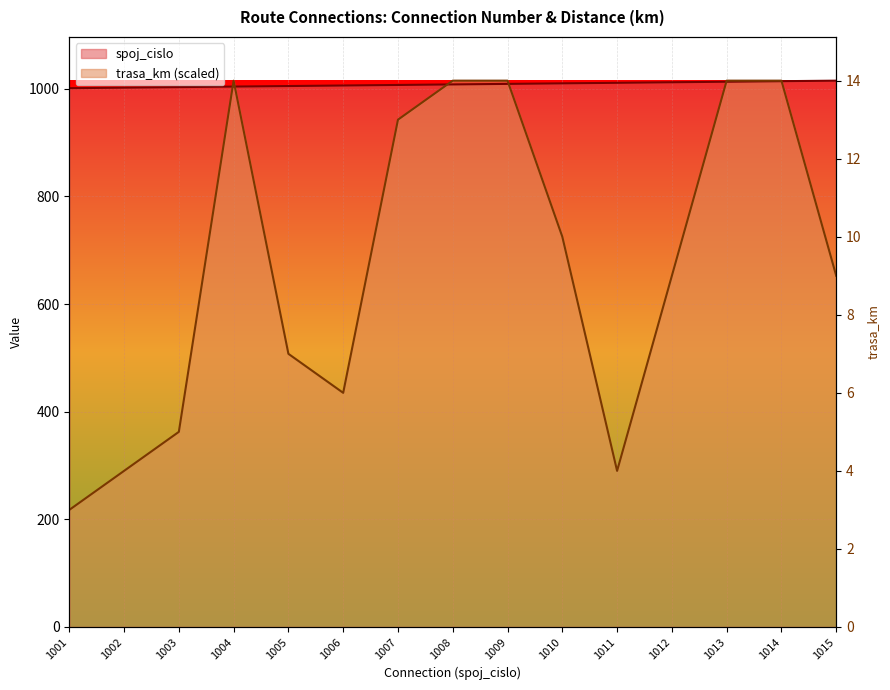

Which series ends up on top after the final intersection of trasa_km and spoj_cislo?

spoj_cislo